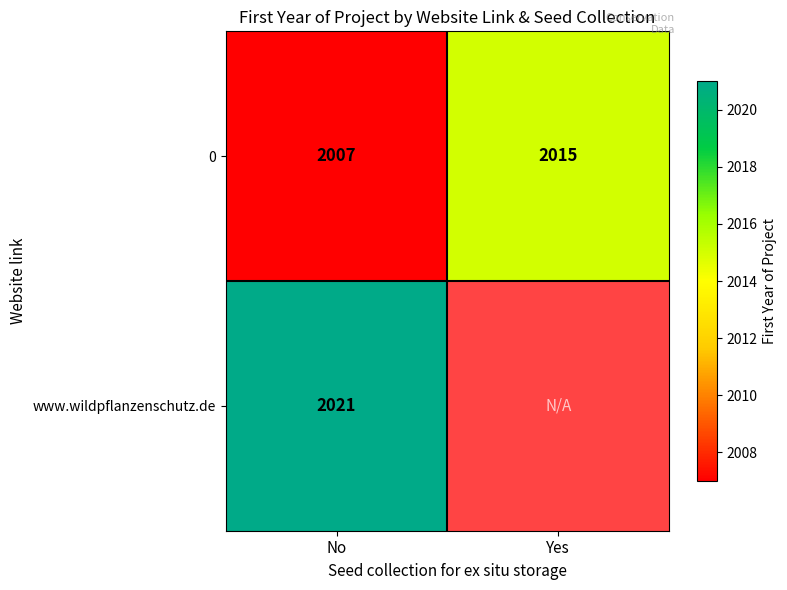

What is the sum of all 0 values?

4022